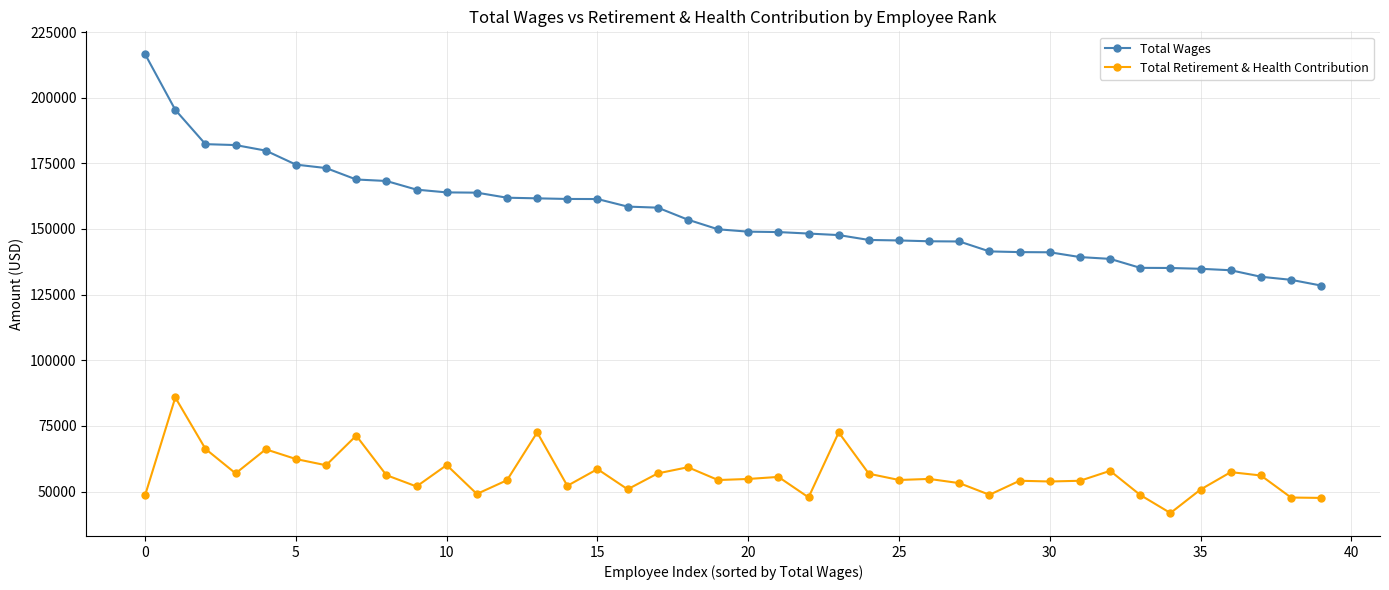

True or false: Total Wages and Total Retirement & Health Contribution cross at least once.

False